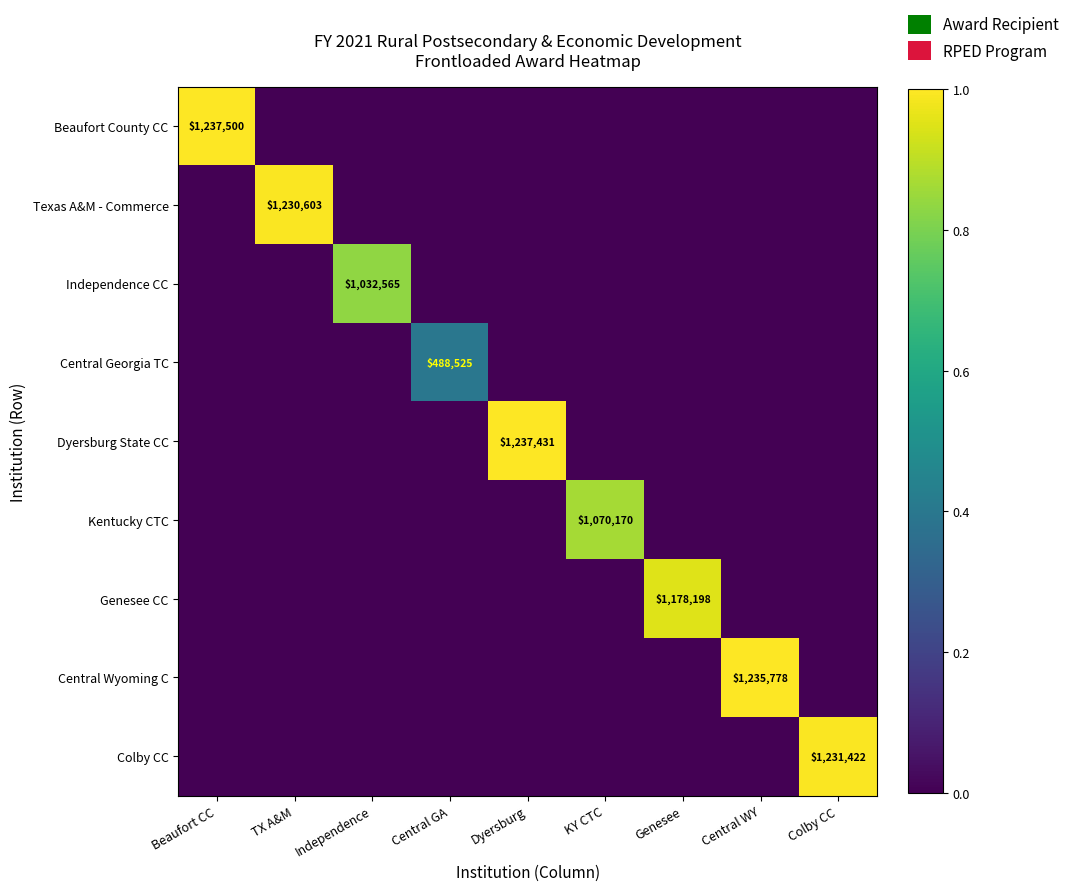

What is the greatest value displayed?

1.0